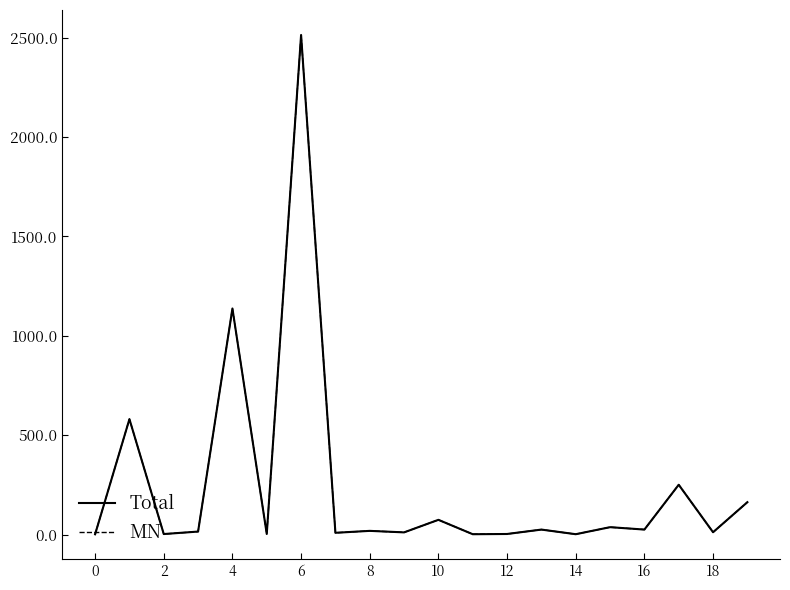

What is the highest value of the Total series?

2513.2